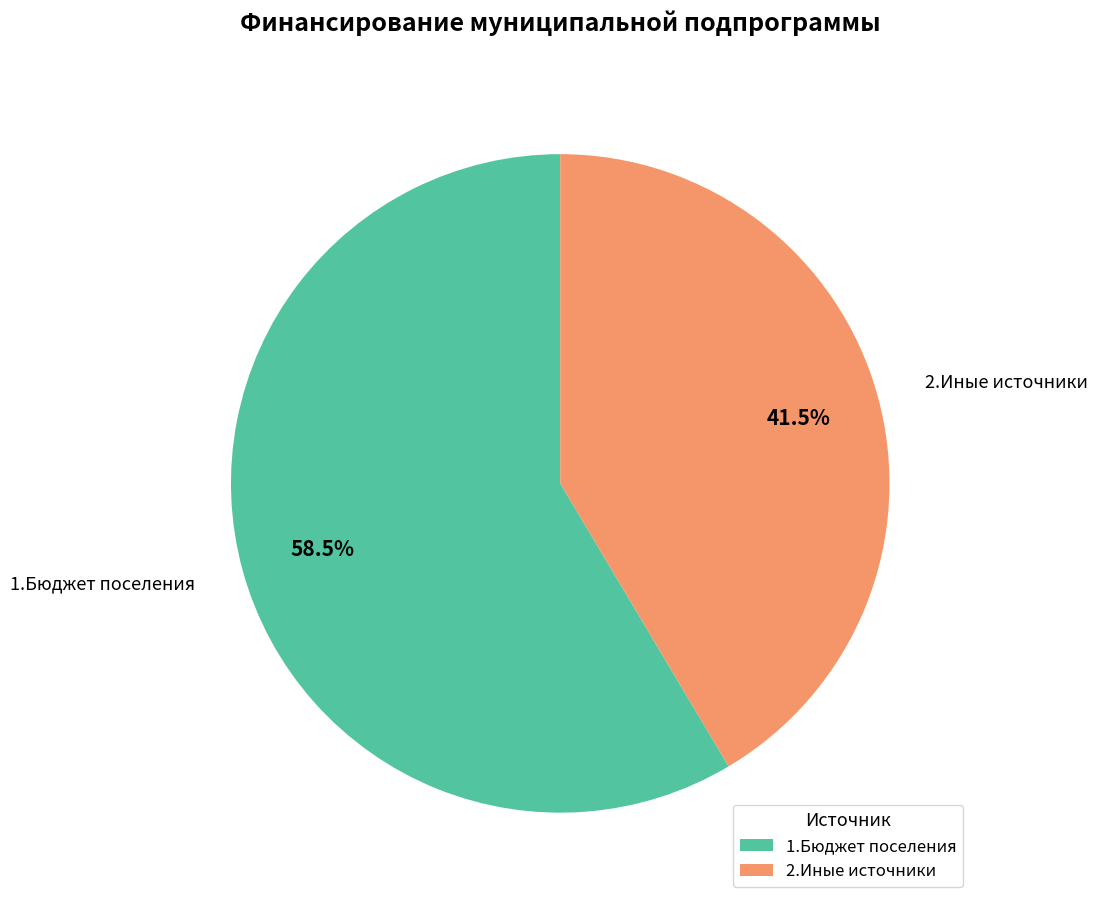

What portion of the pie excludes 2.Иные источники?

58.5%